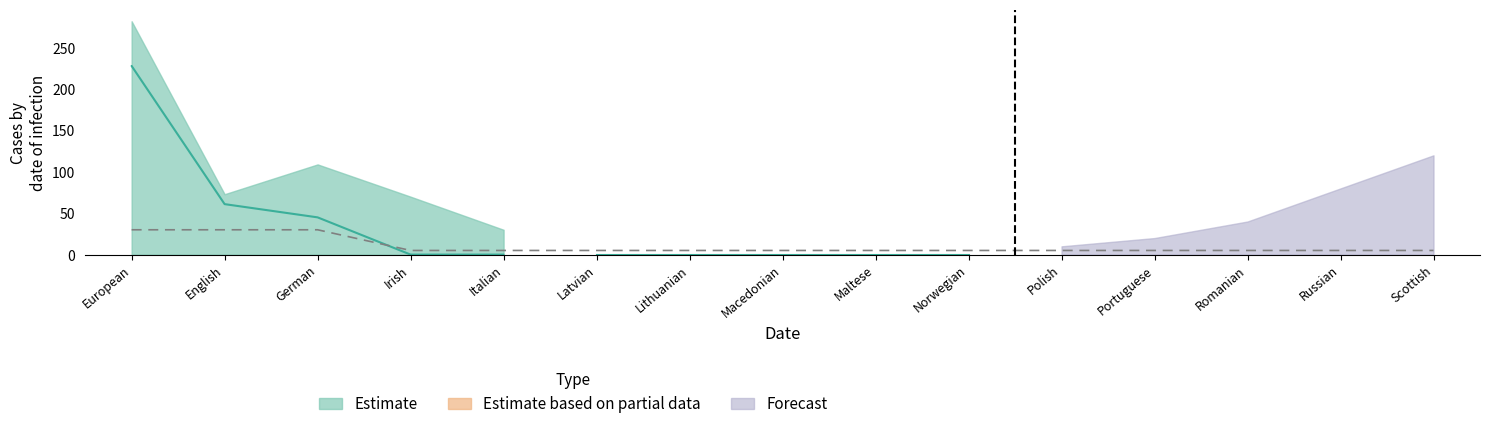

Reading left to right, transcribe all the data shown in this chart.

Estimate: 228	61	45	0	0	0	0	0	0	0	0	0	0	0	0
Estimate based on partial data: 282	73	109	70	30	0	0	0	0	0	0	0	0	0	0
Forecast: 0	0	0	0	0	0	0	0	0	0	10	20	40	80	120